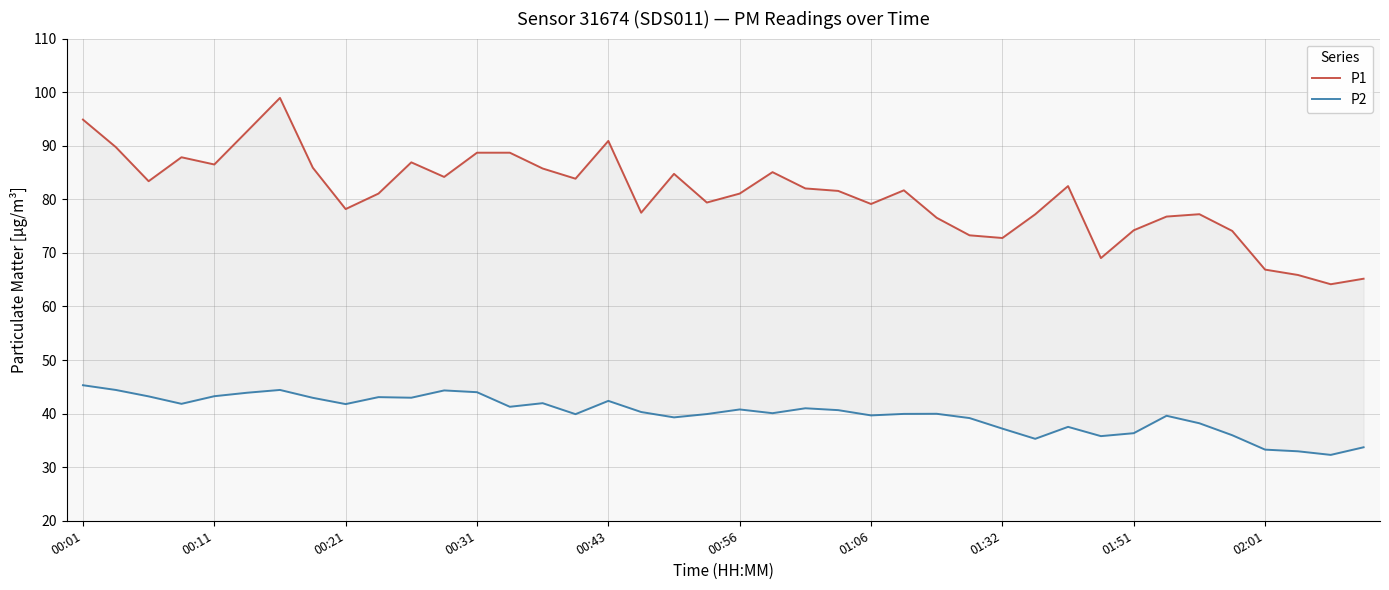

Between 00:31 and 12, which series saw the biggest shift?

P2